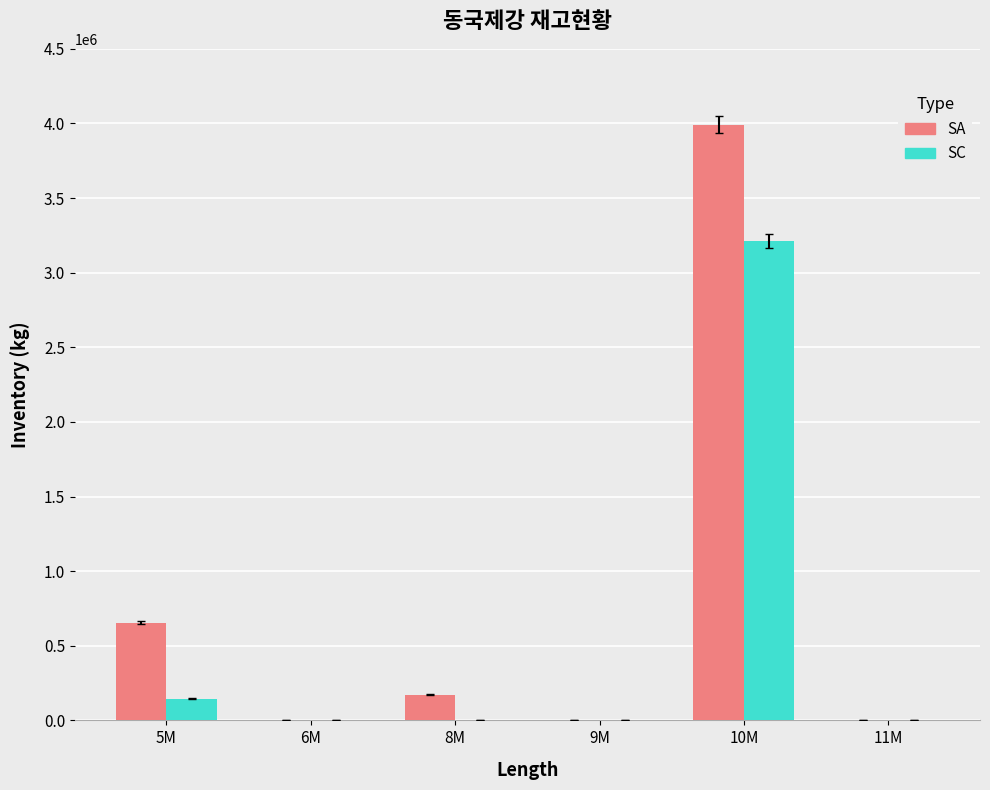

What is the sum of all SC values?

3357934